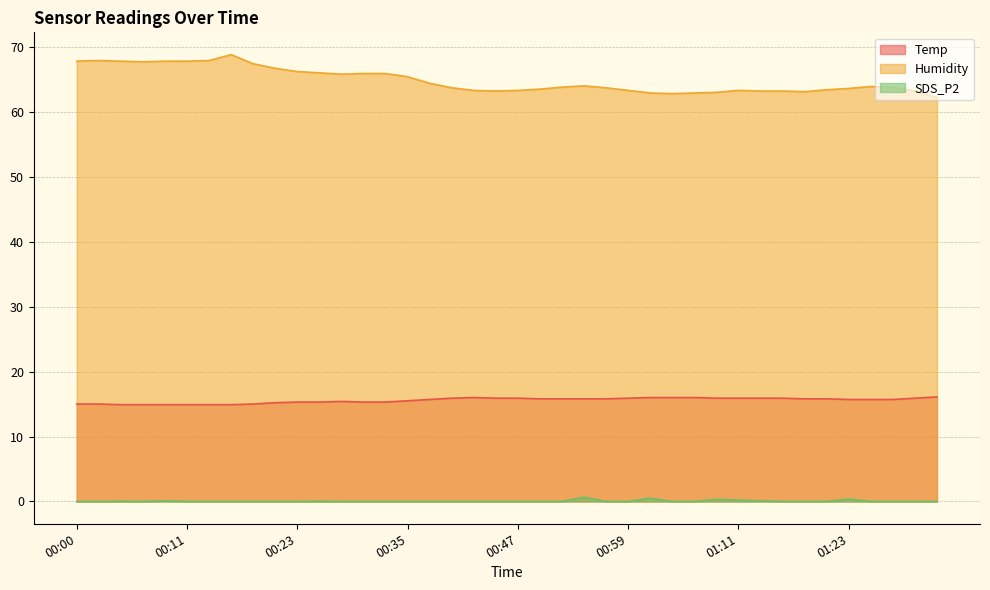

Which has a higher value, 01:32 or 01:15?

01:32